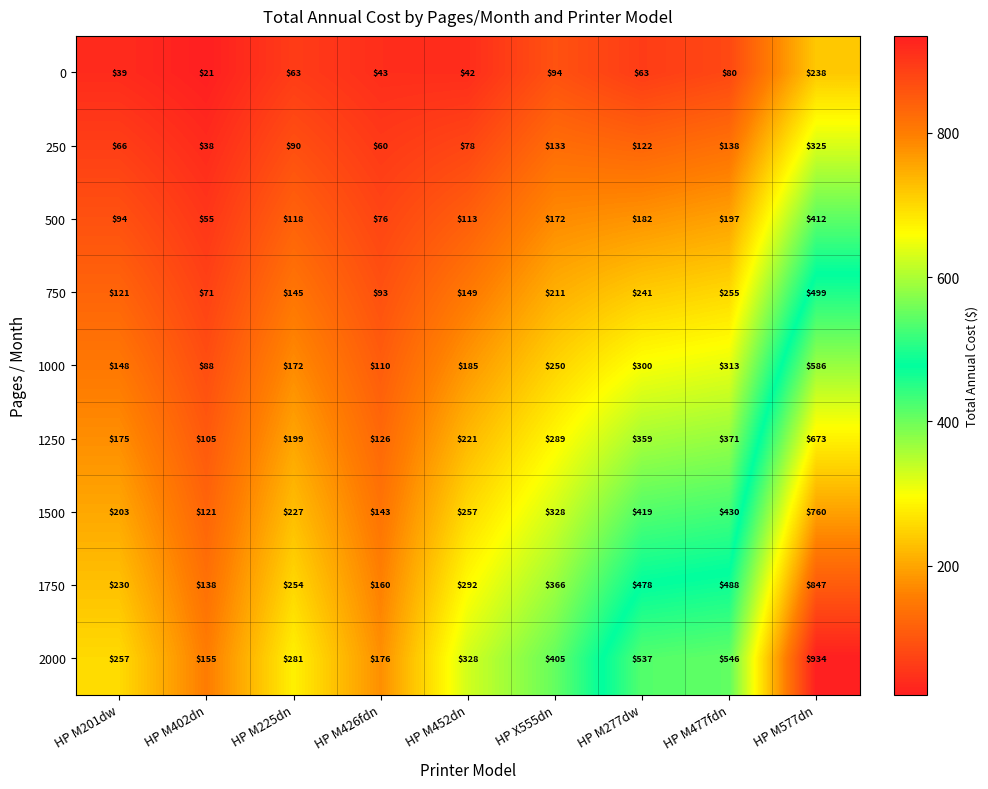

List the series in order of their peak value, highest first.

2000, 1750, 1500, 1250, 1000, 750, 500, 250, 0